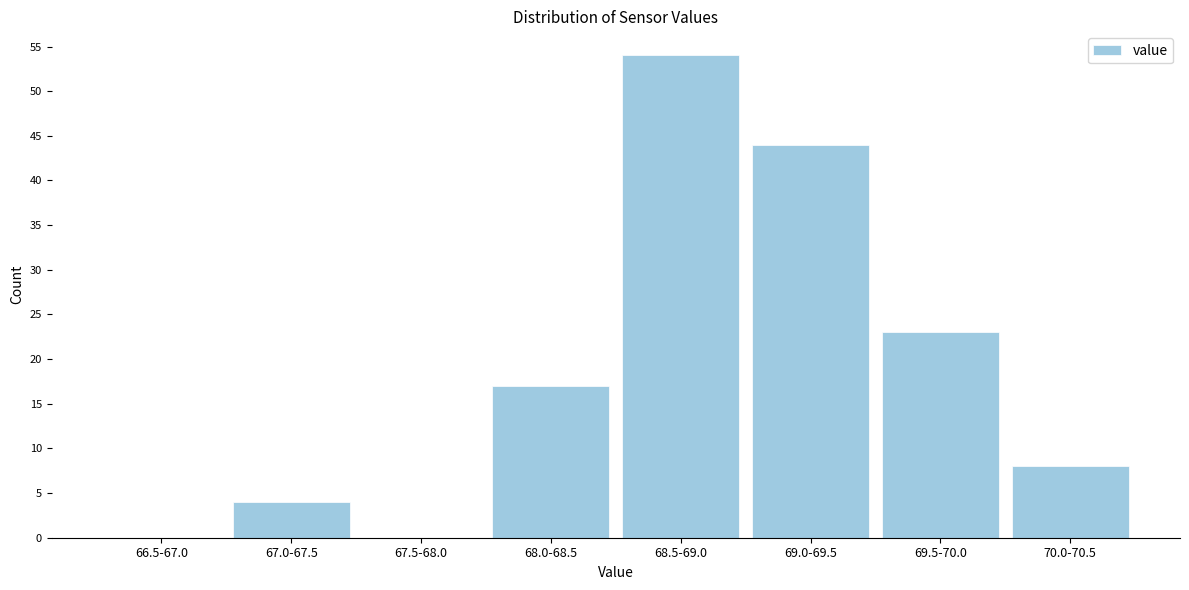

Reading right to left, what are all the values shown in this chart?

70.0-70.5=8	69.5-70.0=23	69.0-69.5=44	68.5-69.0=54	68.0-68.5=17	67.5-68.0=0	67.0-67.5=4	66.5-67.0=0